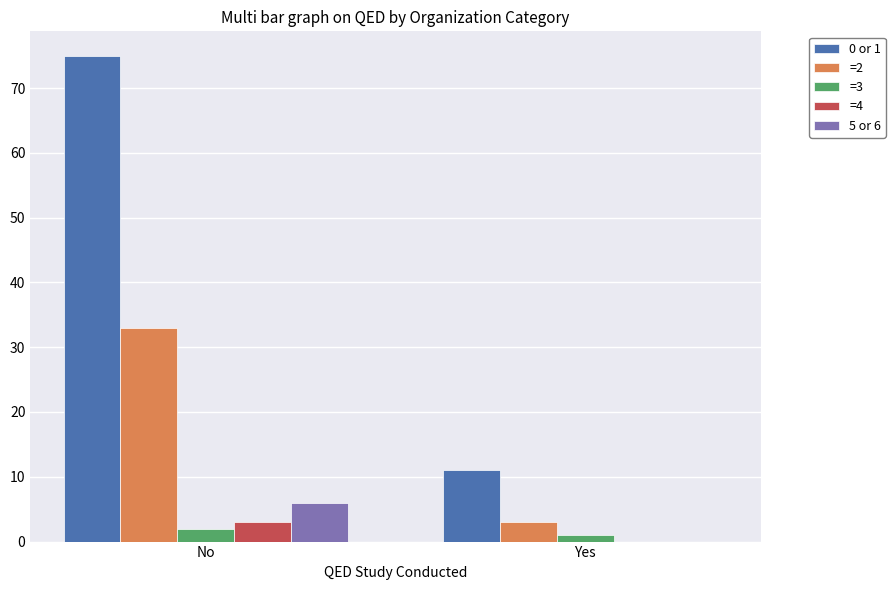

Reading right to left, transcribe all the data shown in this chart.

0 or 1: 11	75
=2: 3	33
=3: 1	2
=4: 0	3
5 or 6: 0	6